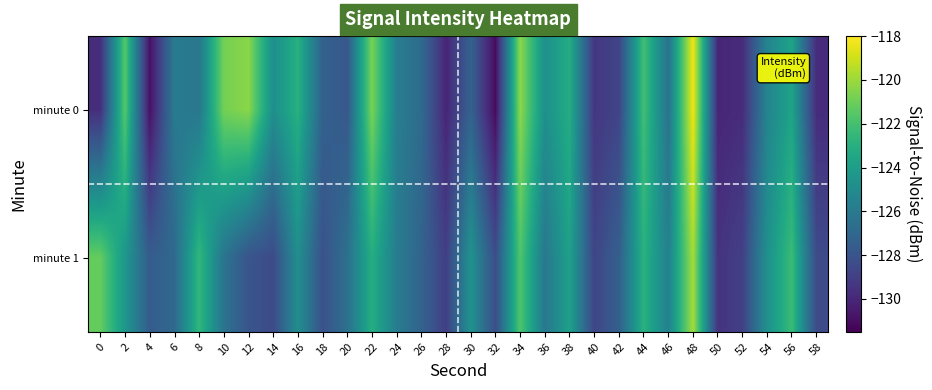

What is the total value across all series at 38?

-246.9